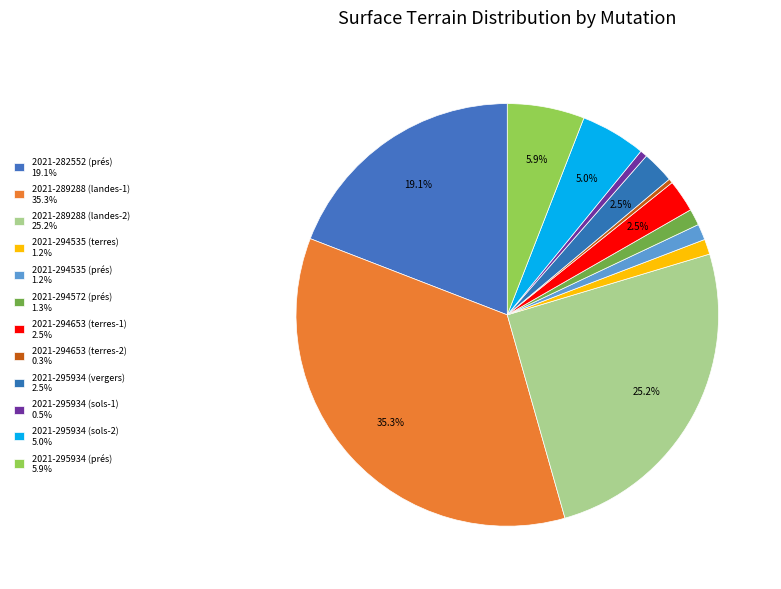

How many slices are in this pie chart?

12